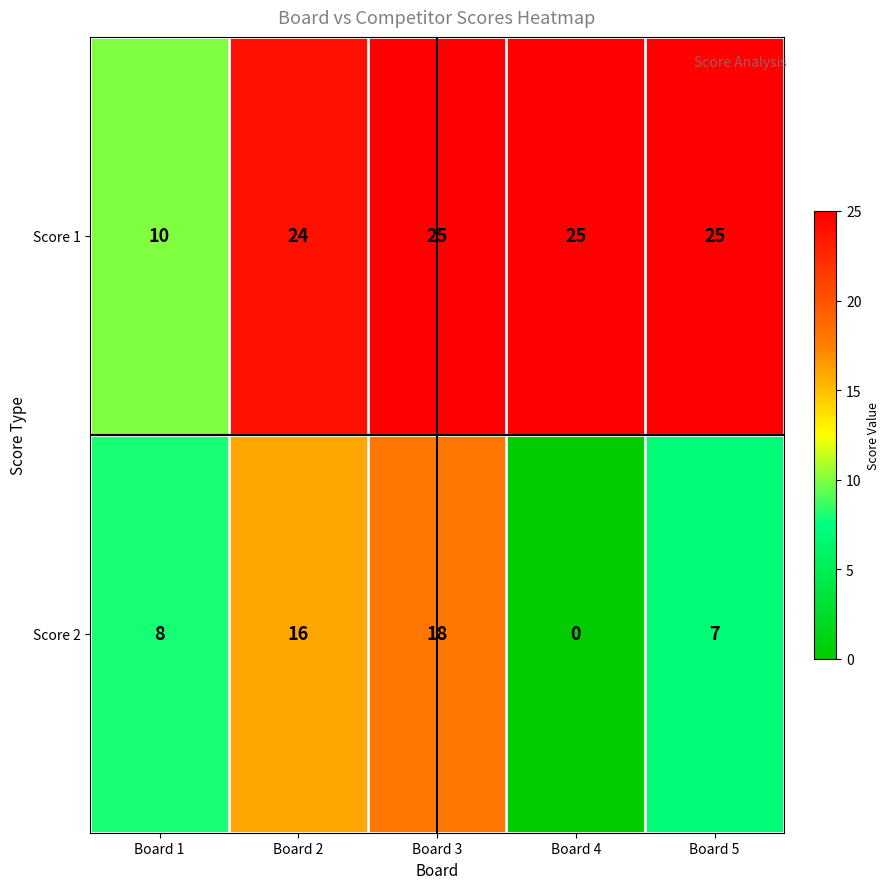

What is the maximum value shown in the chart?

25